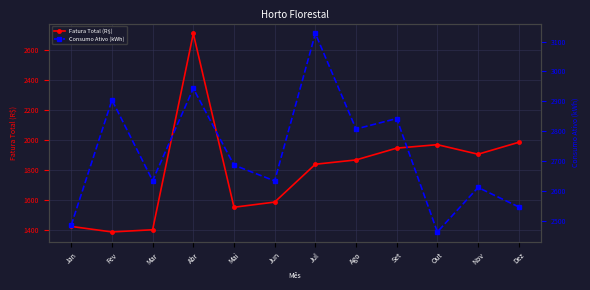

The value of Fatura Total (R$) at Jan is 388.1. True or false?

False